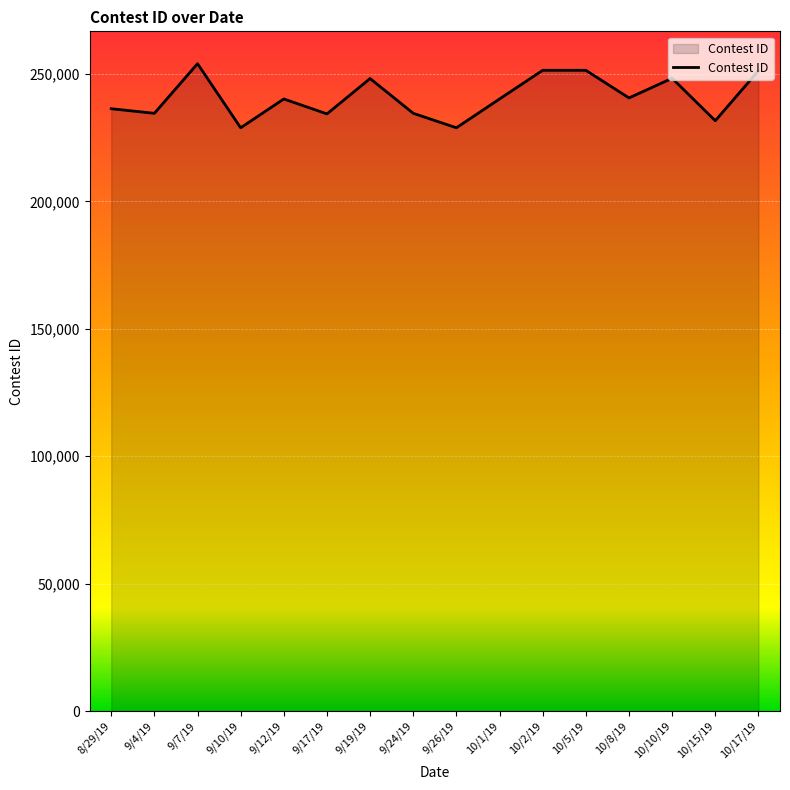

What is the approximate value at 10/8/19?

240606